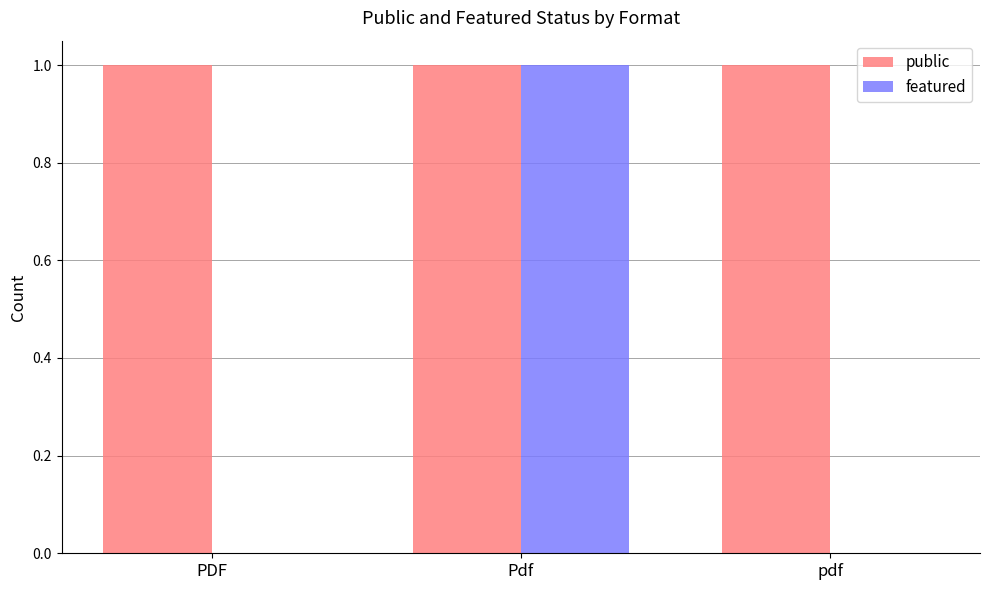

At which category is the sum across all series the highest?

Pdf